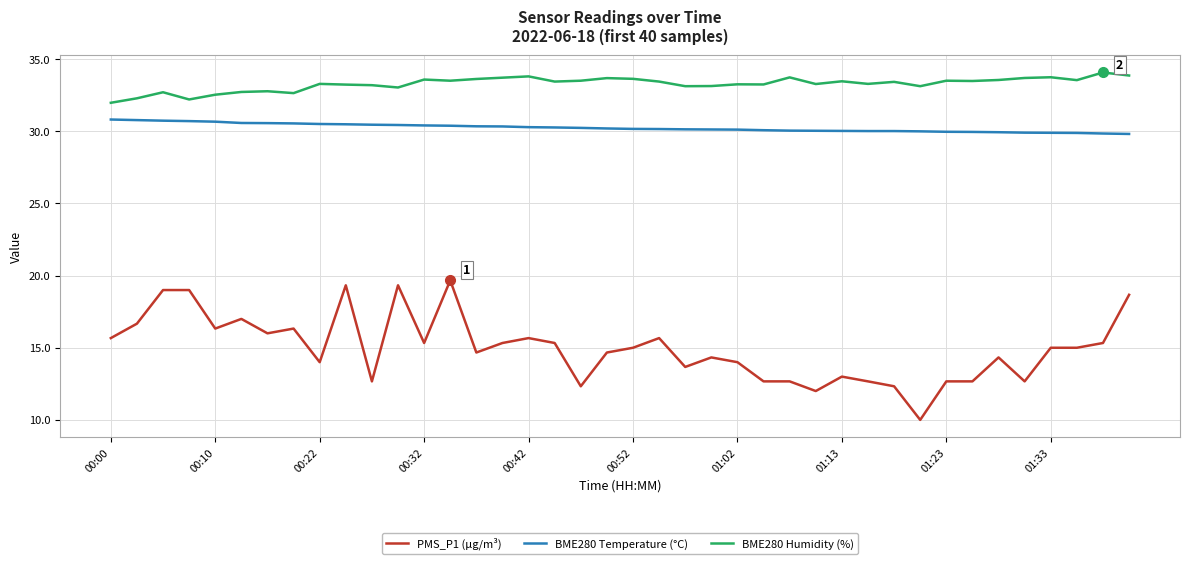

True or false: BME280 Humidity (%) and BME280 Temperature (°C) cross at least once.

False